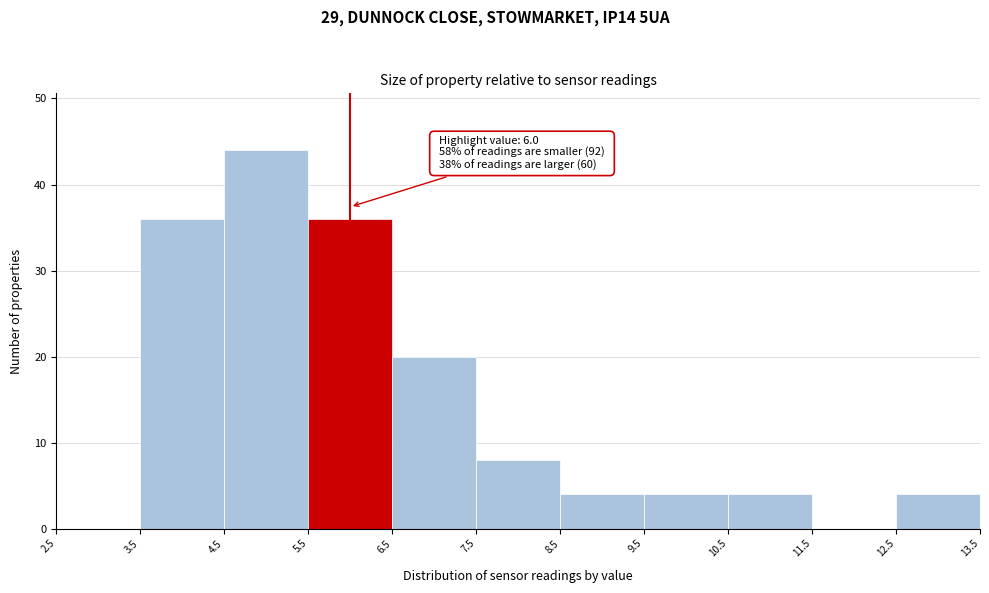

Over which range of the x-axis is the bar tallest?

4.5 to 5.5